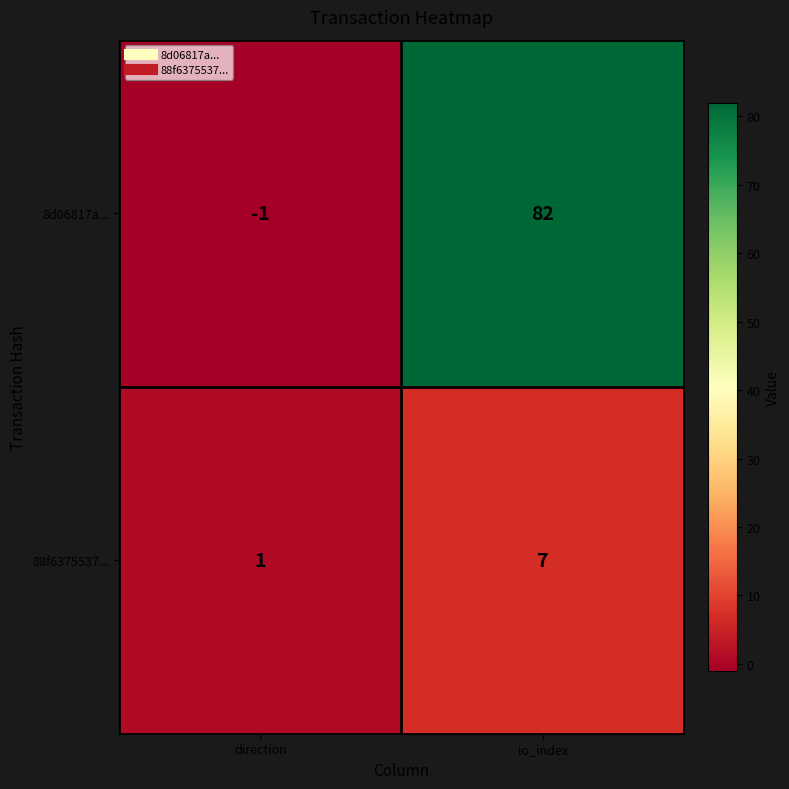

Which series has the largest range (max minus min)?

8d06817a...